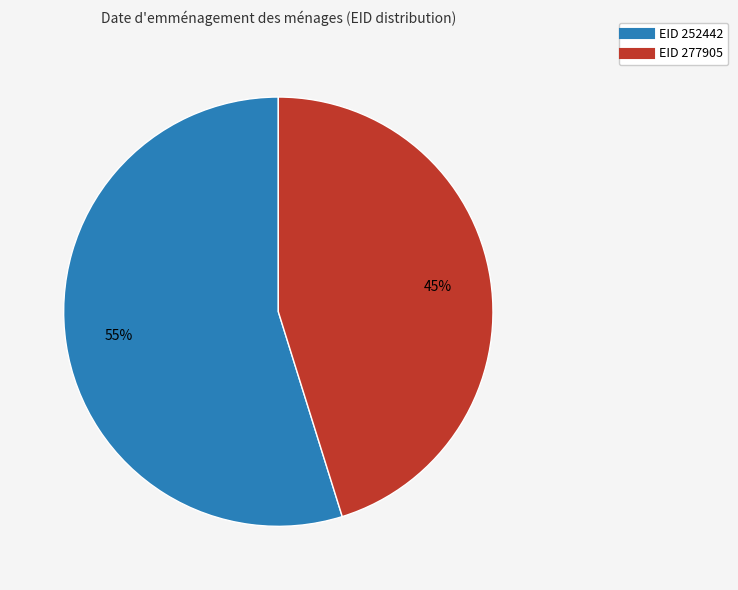

To the nearest percent, what is the average slice percentage?

50%